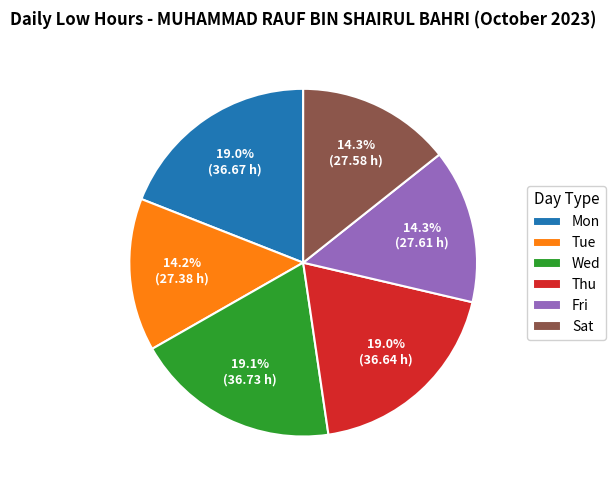

What is the ratio of the value at Fri to the value at Sat?

1.0